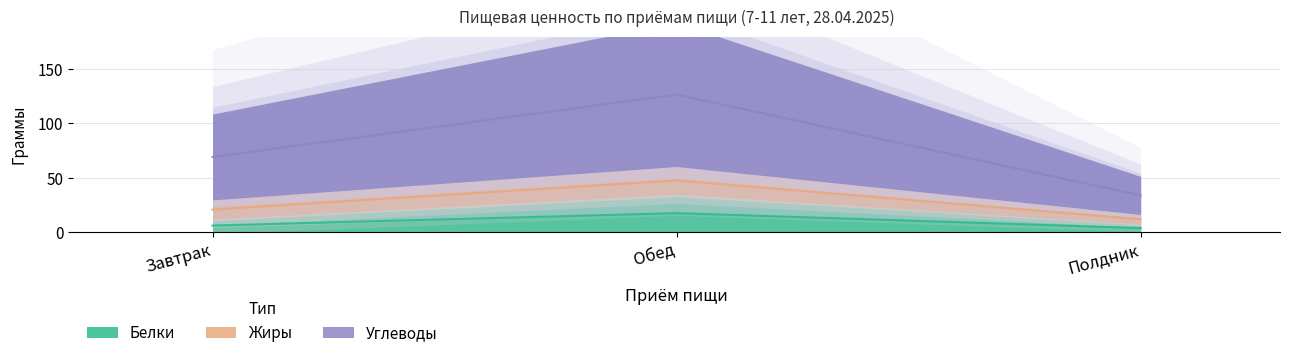

What position from the right is Обед?

2